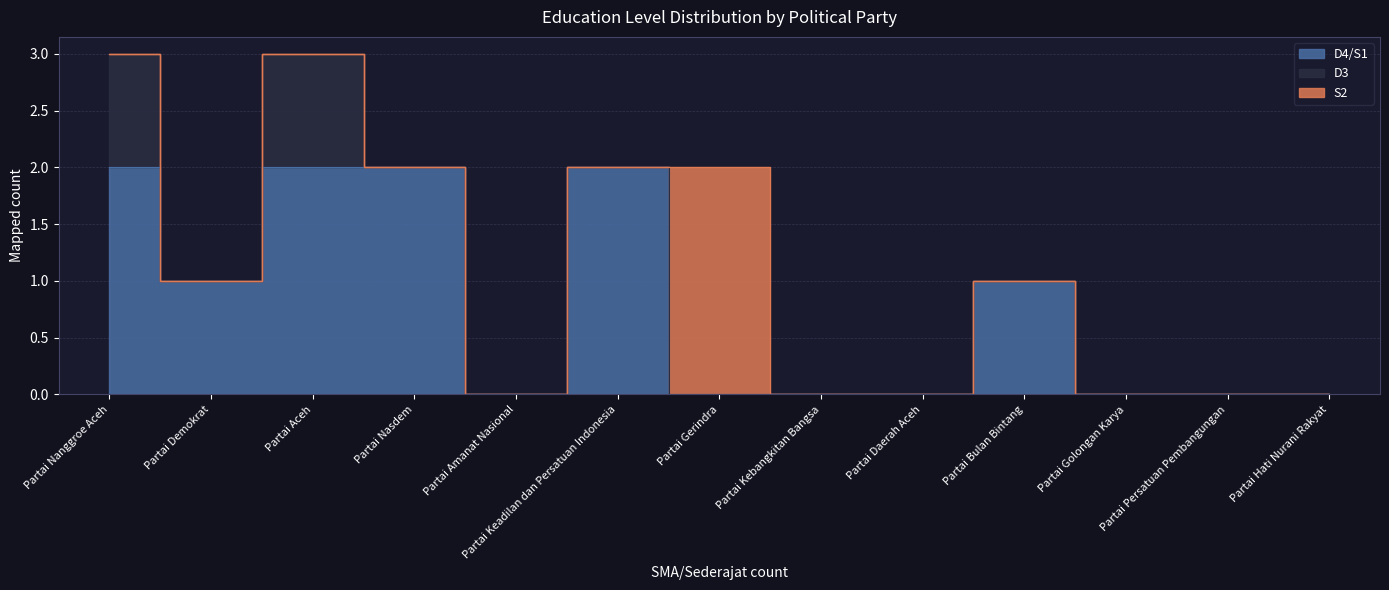

Is it true that D4/S1 equals -1 at Partai Golongan Karya?

False